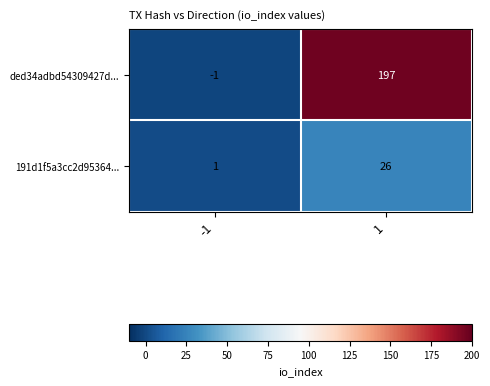

What is the average value of the 191d1f5a3cc2d95364... series?

14